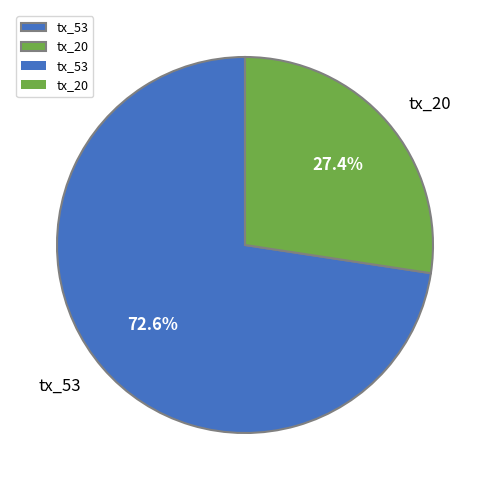

To the nearest percent, what percentage of the pie is tx_53?

73%